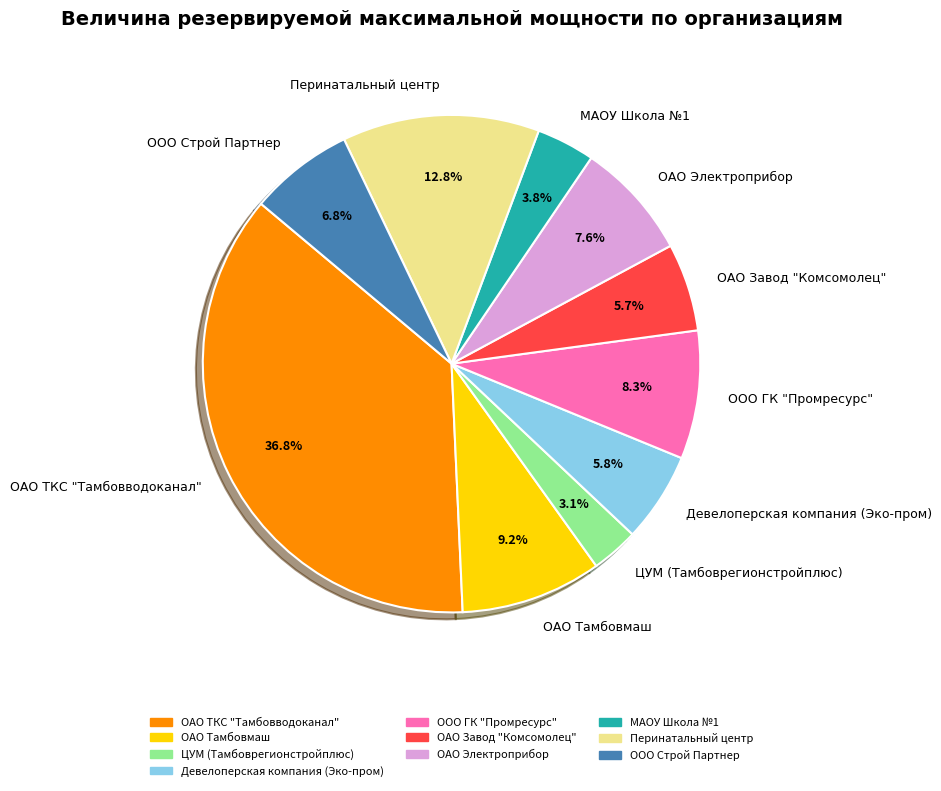

To the nearest percent, what portion does ООО ГК "Промресурс" represent?

8%